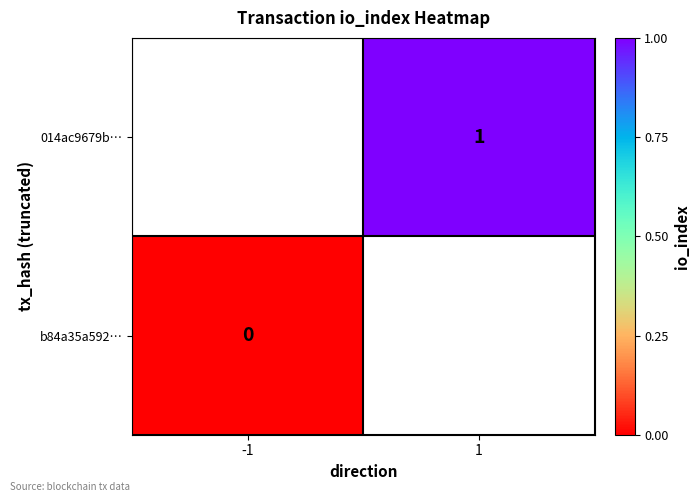

The 014ac9679b… series shows 1 at 1. True or false?

True